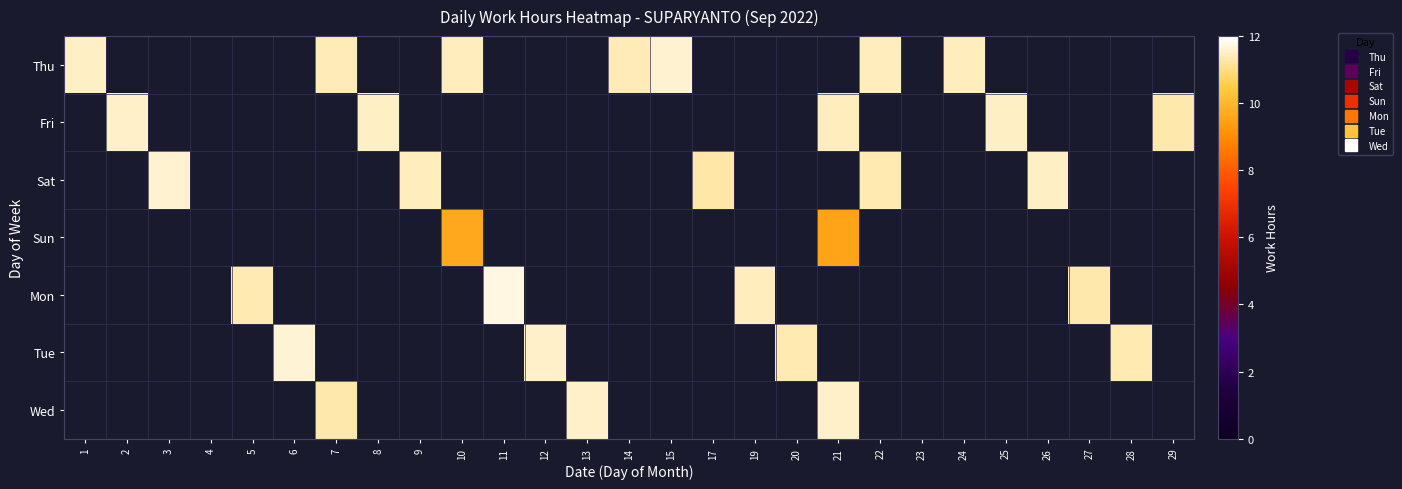

Which series has the widest spread of values?

Thu